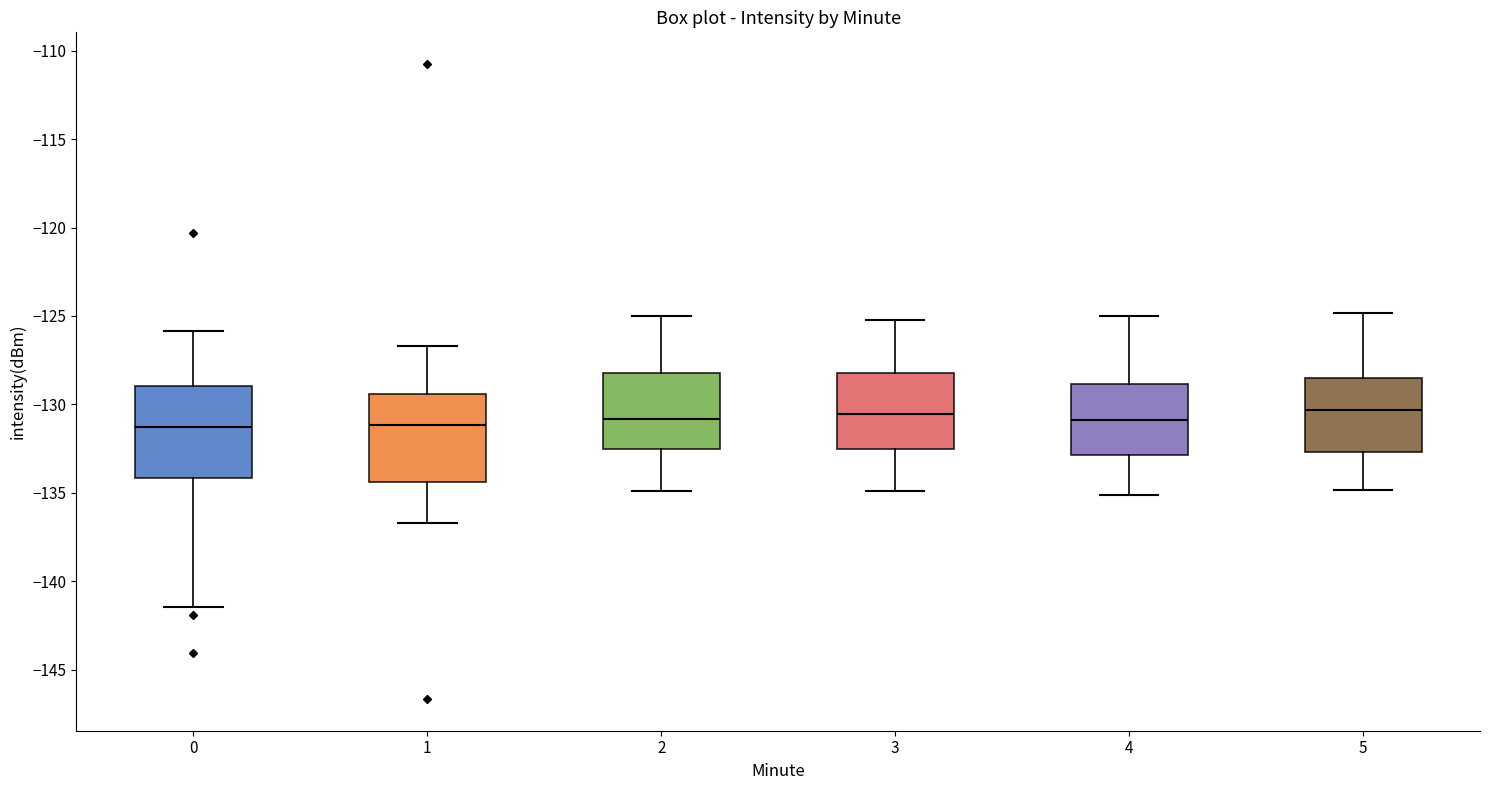

Reading left to right, read every box against the y-axis: the position of its median line, the range the box covers, and the ends of its whiskers. The values are not printed on the chart, so give them approximately, as read against the axis.

0: median -131.5, box -134.0 to -129.0, whiskers -141.5 to -126.0
1: median -131.0, box -134.5 to -129.5, whiskers -136.5 to -126.5
2: median -131.0, box -132.5 to -128.0, whiskers -135.0 to -125.0
3: median -130.5, box -132.5 to -128.0, whiskers -135.0 to -125.0
4: median -131.0, box -133.0 to -129.0, whiskers -135.0 to -125.0
5: median -130.5, box -132.5 to -128.5, whiskers -135.0 to -125.0